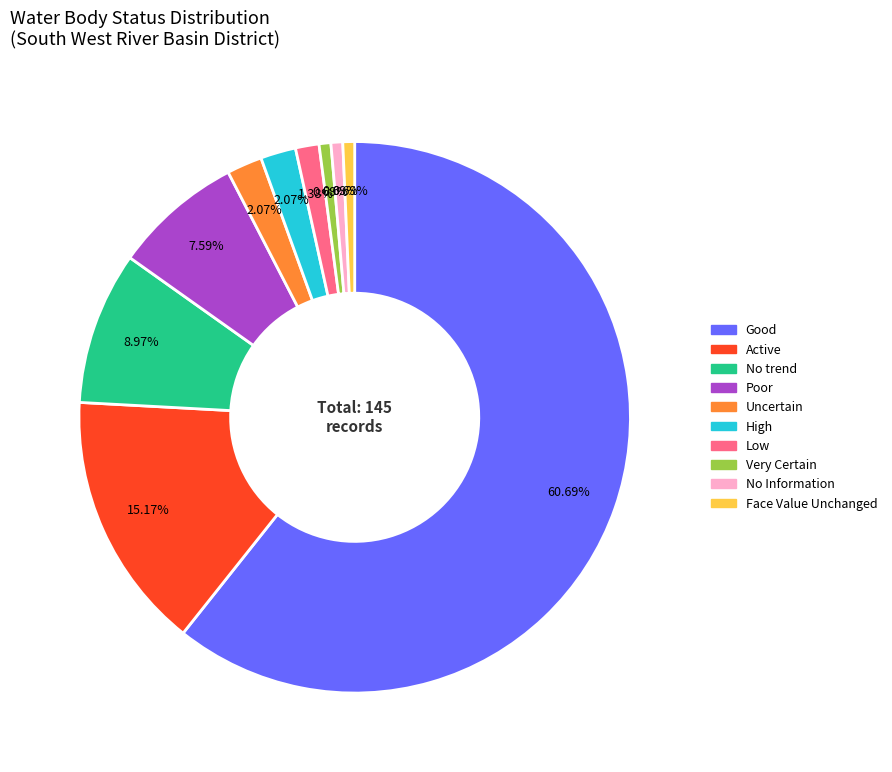

To the nearest percent, what is the combined percentage of Very Certain and Low?

2%